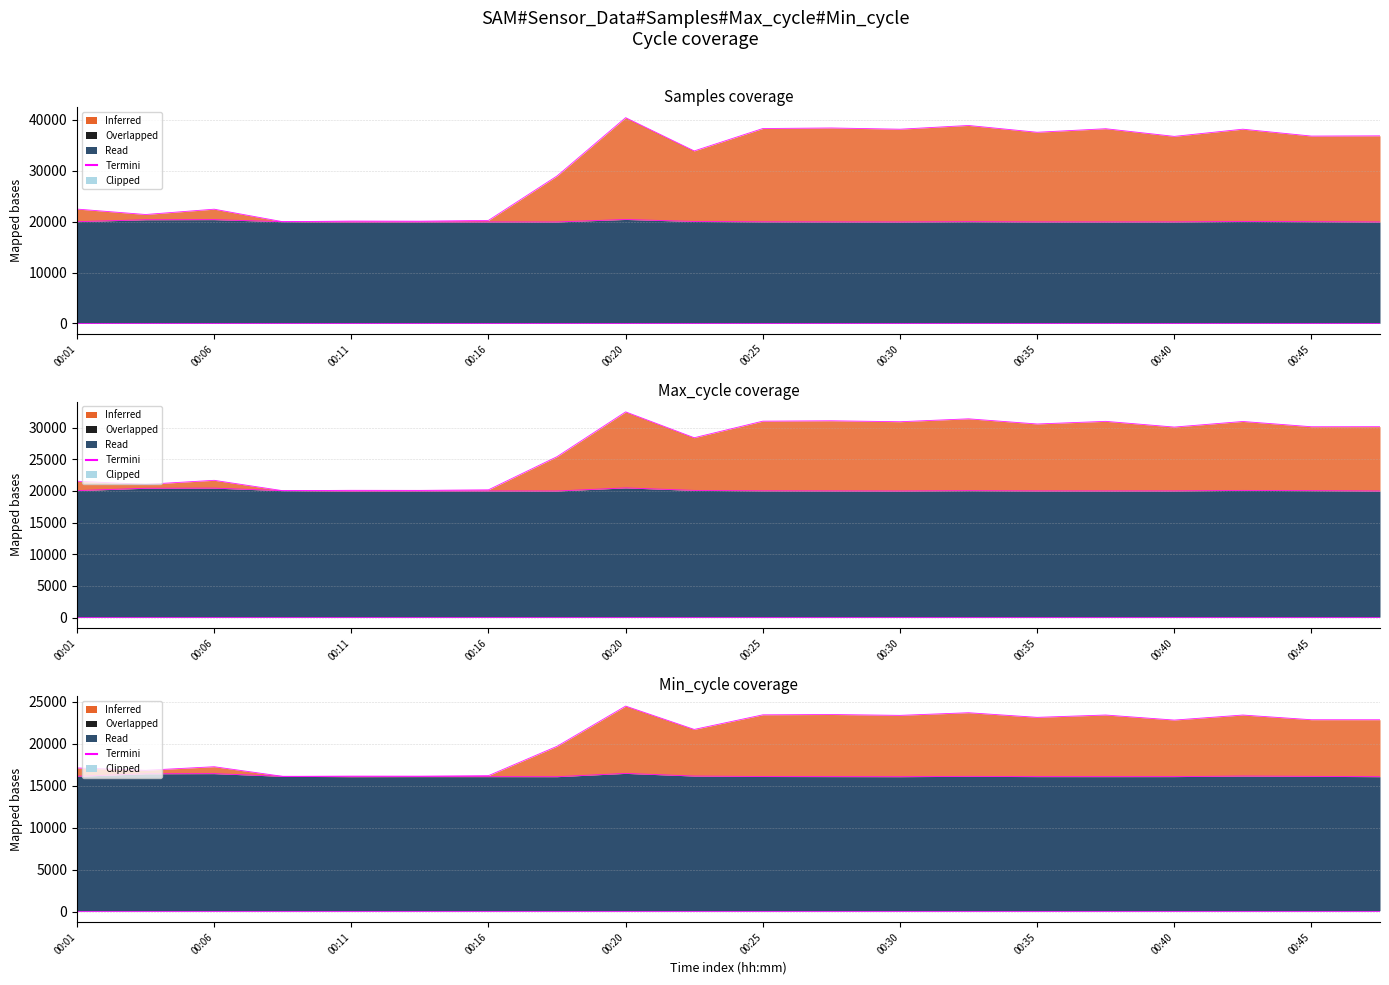

What is the difference between the maximum and minimum values in the Max_cycle series?

489.0